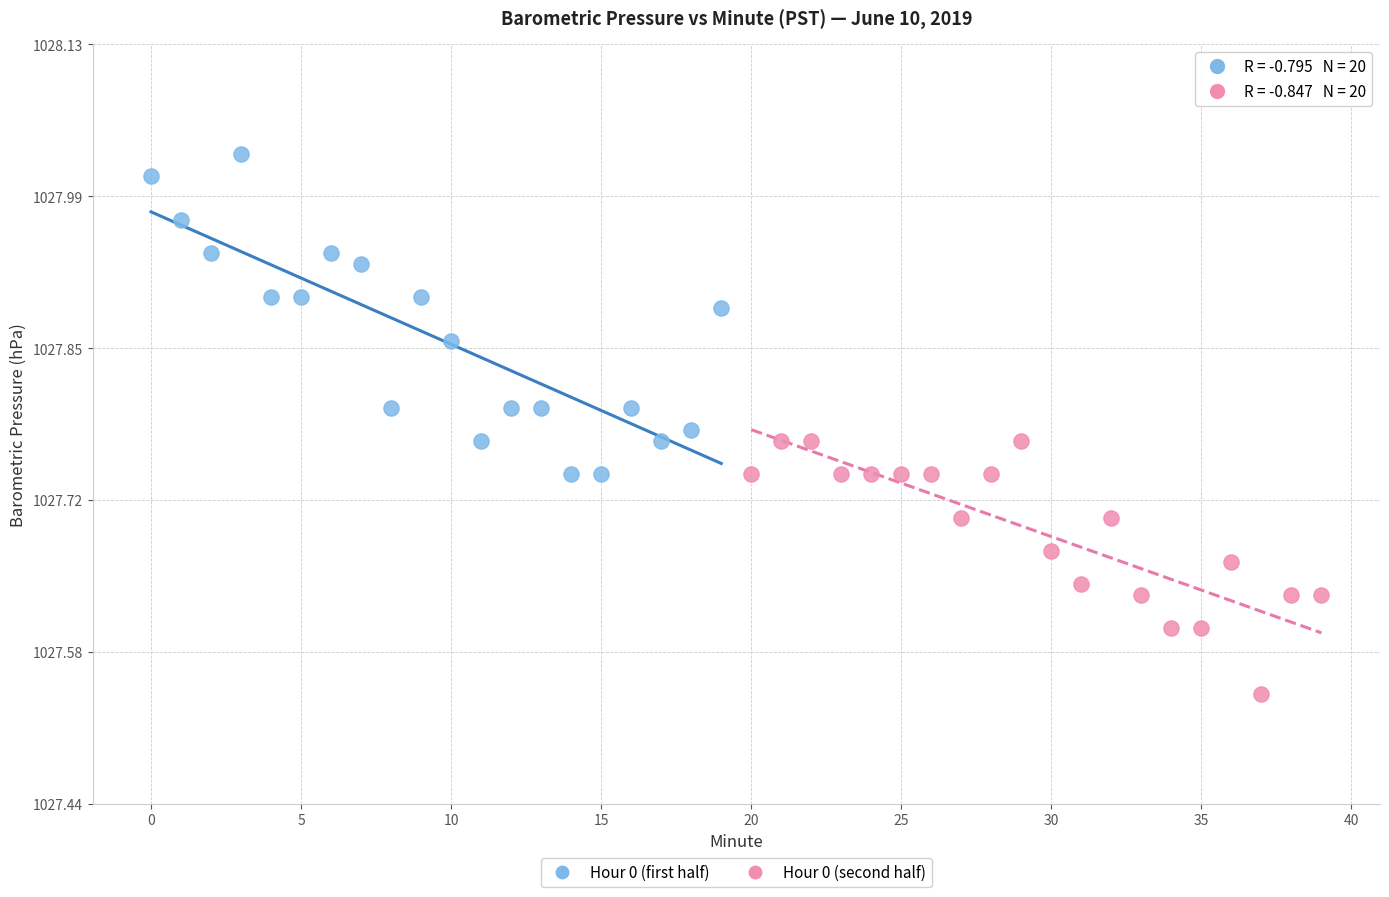

Which series reaches the maximum Y coordinate?

Hour 0 (first half)